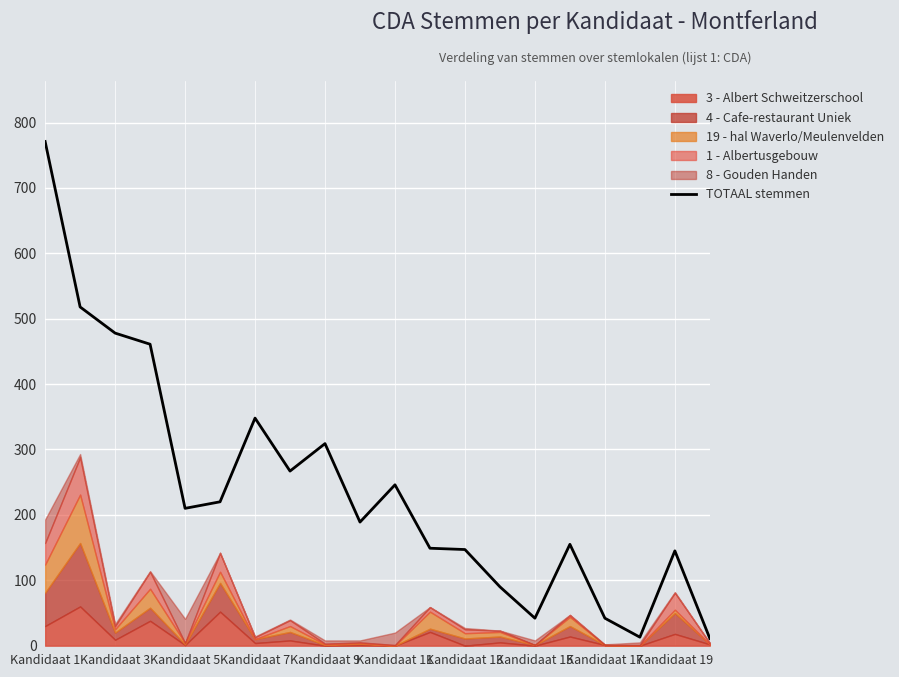

What is the maximum value for TOTAAL stemmen?

771